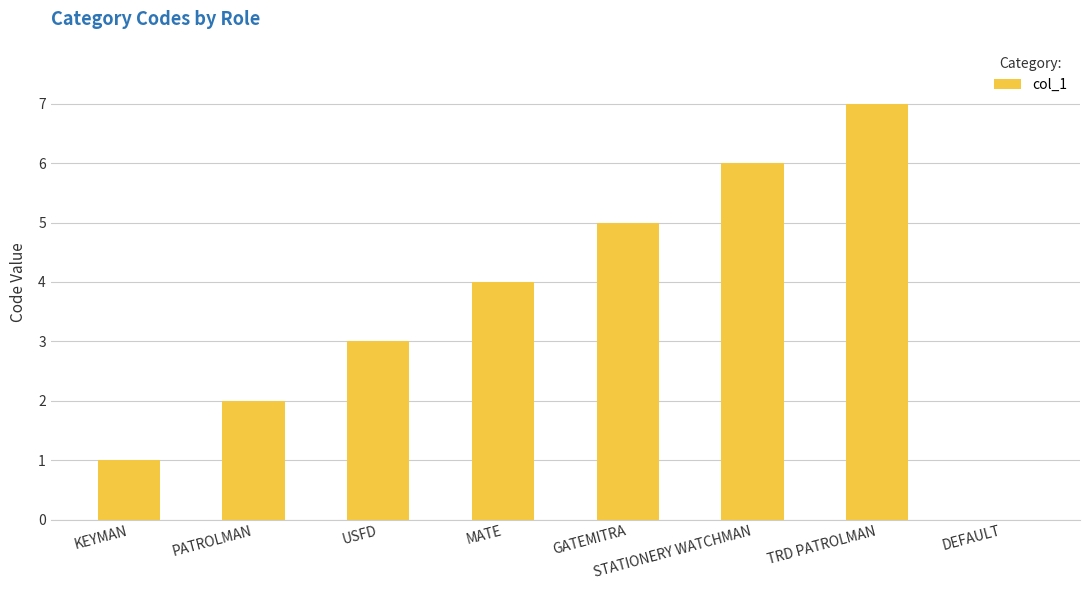

What is the sum of the values at STATIONERY WATCHMAN and TRD PATROLMAN?

13